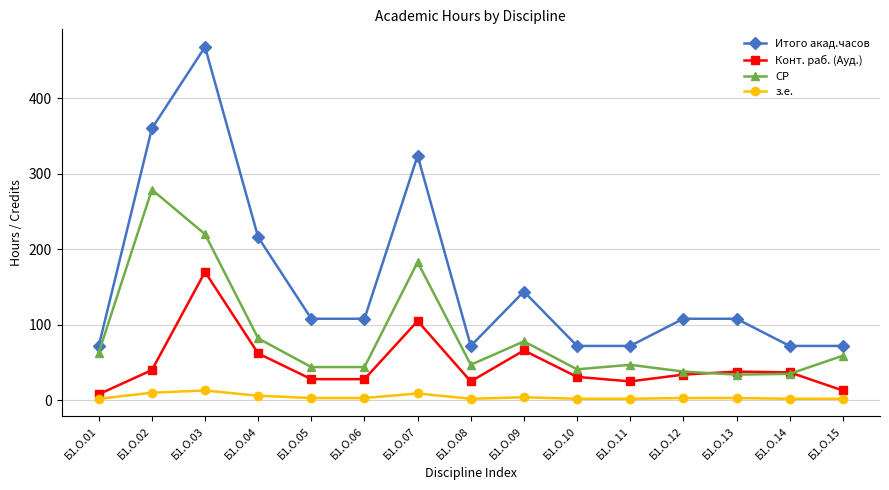

Is the value of Итого акад.часов at Б1.О.10 greater than the value of з.е. at Б1.О.02?

Yes